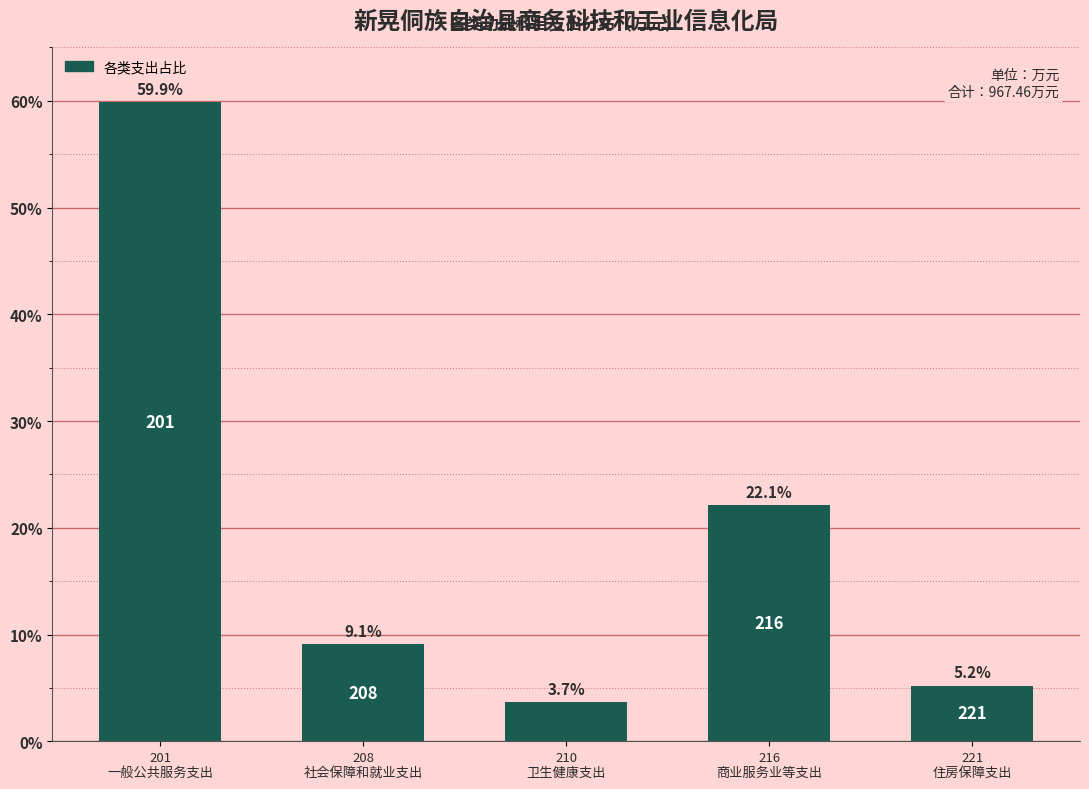

Reading left to right, list all the values displayed in this chart.

59.9	9.1	3.7	22.1	5.2